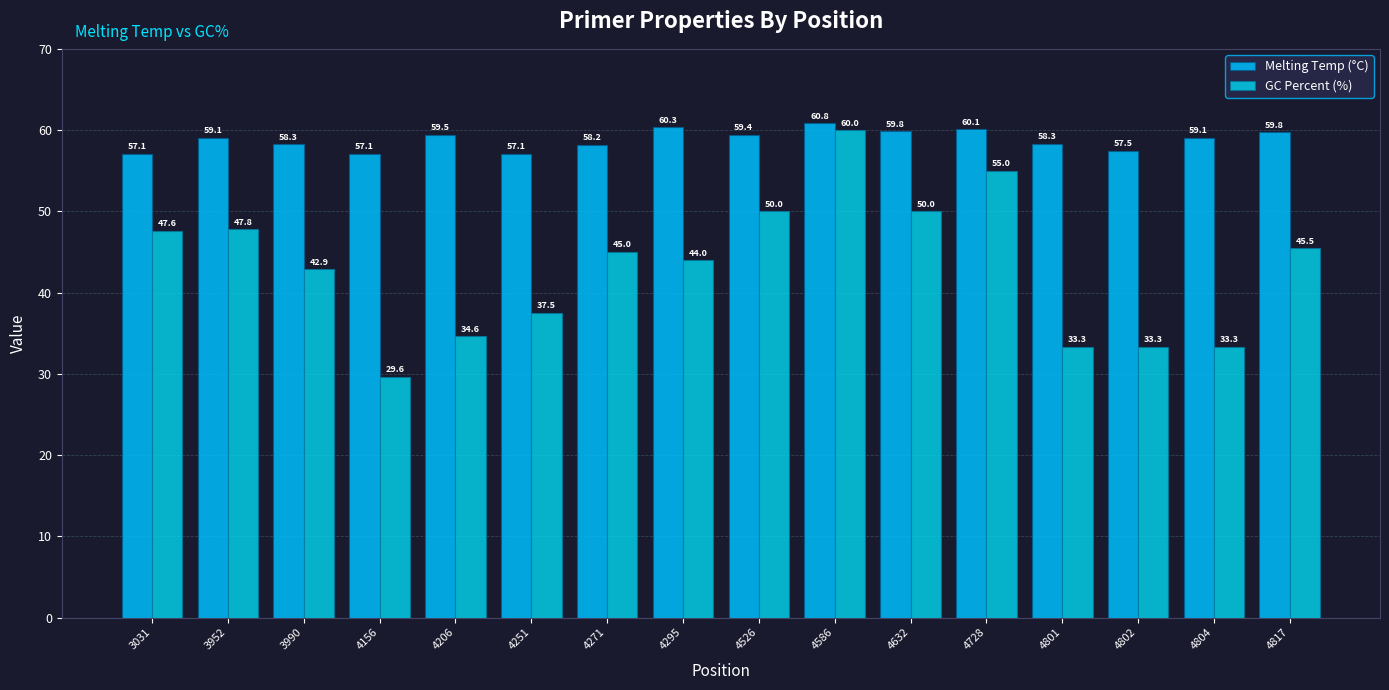

Is it true that GC Percent (%) equals 80.8 at 4632?

False